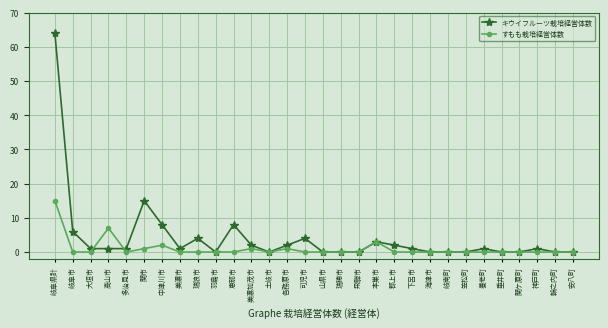

The value of すもも栽培経営体数 at 恵那市 is -6. True or false?

False